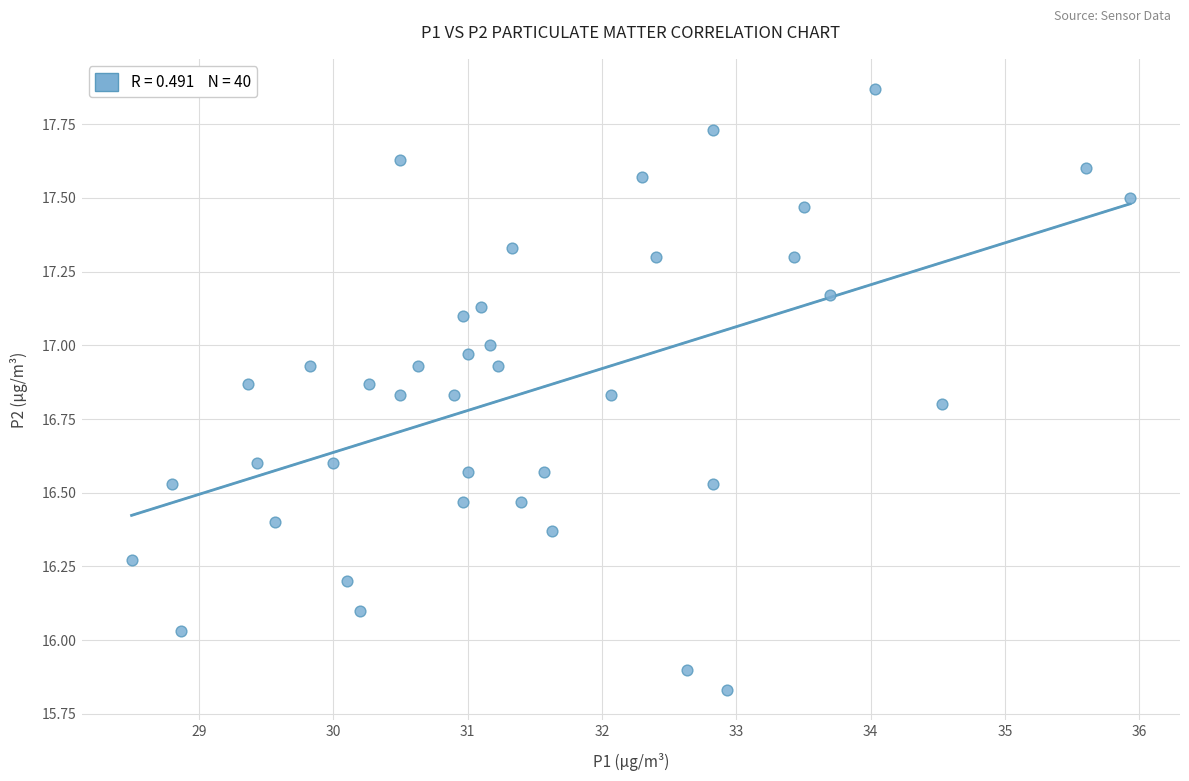

What is the range of X values (max minus min)?

7.4